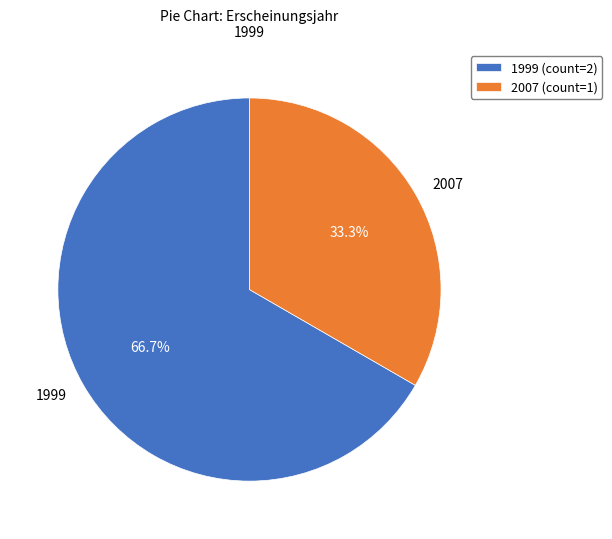

Is there a majority slice in this chart?

Yes